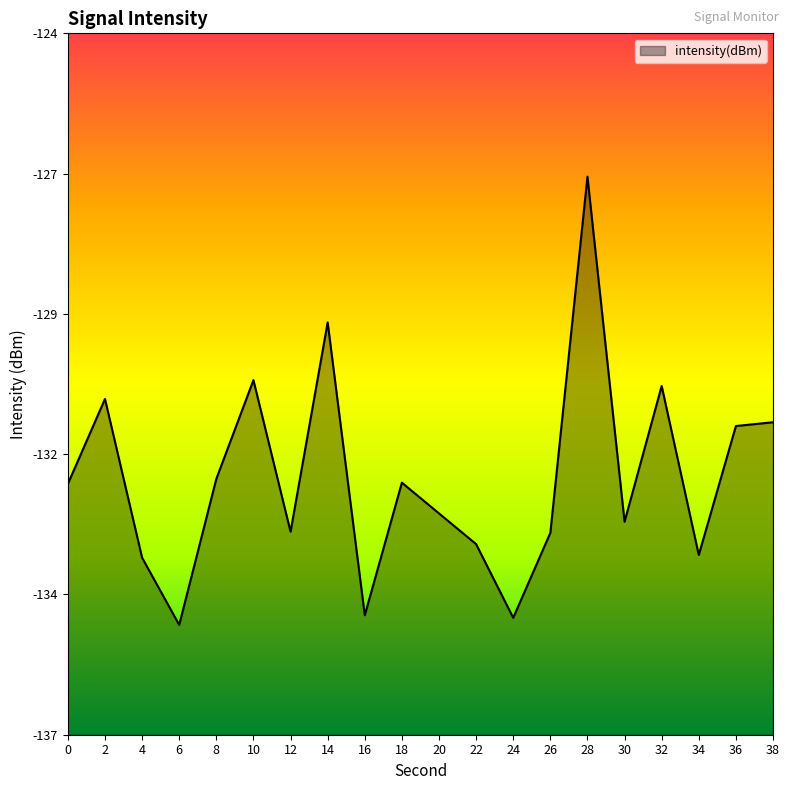

The chart shows a value of -132.3 at 18. True or false?

True